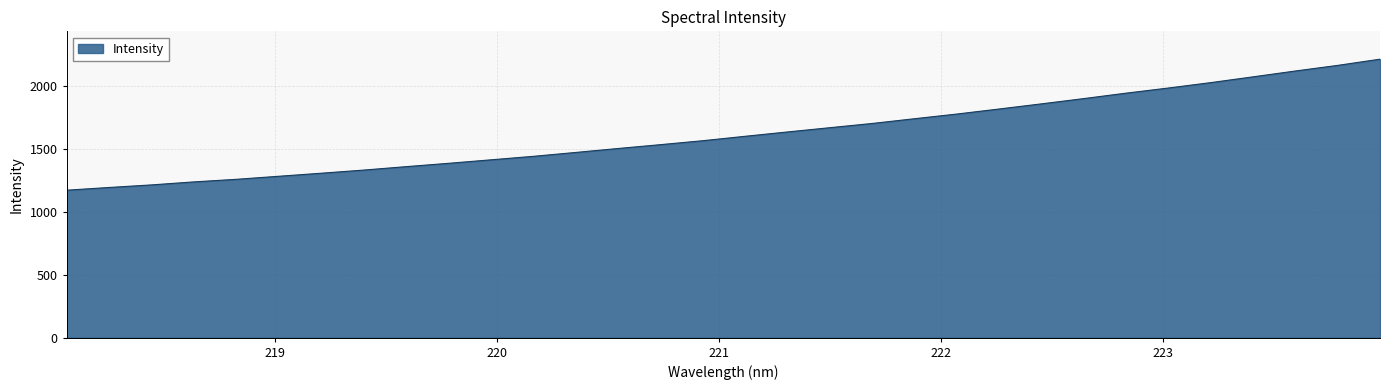

What is the smallest value displayed?

1169.7